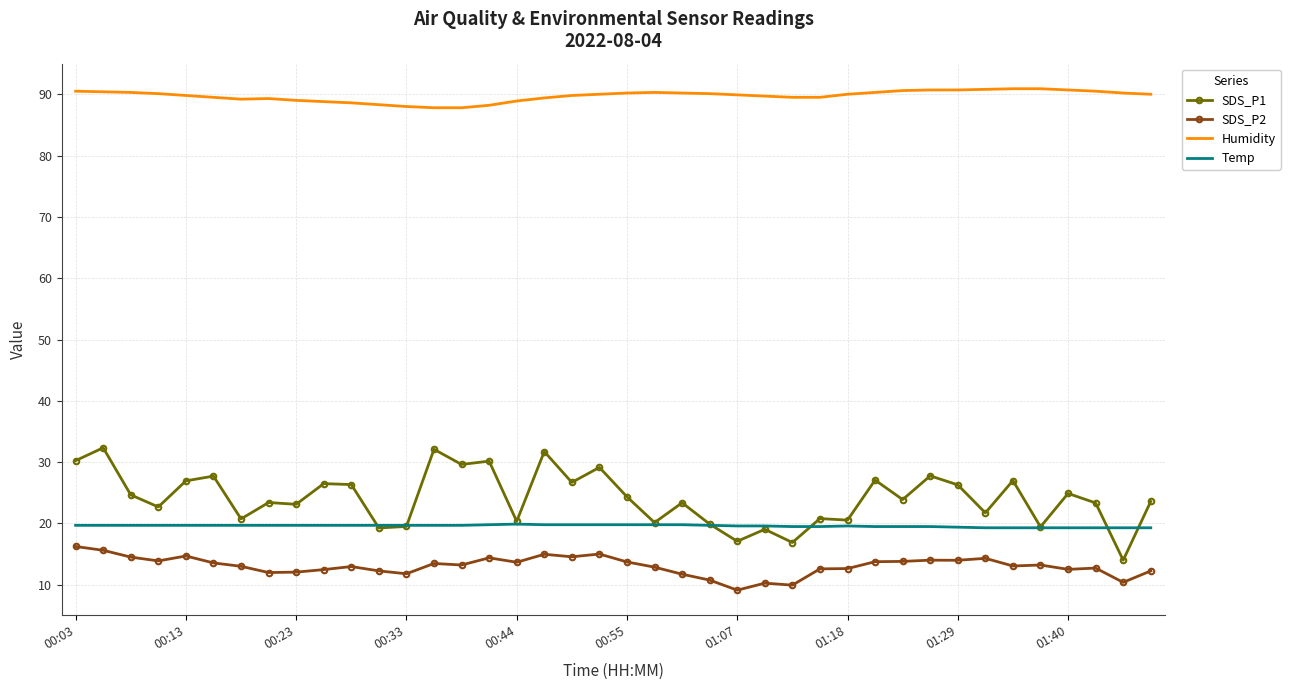

What is the smallest value displayed?

9.1